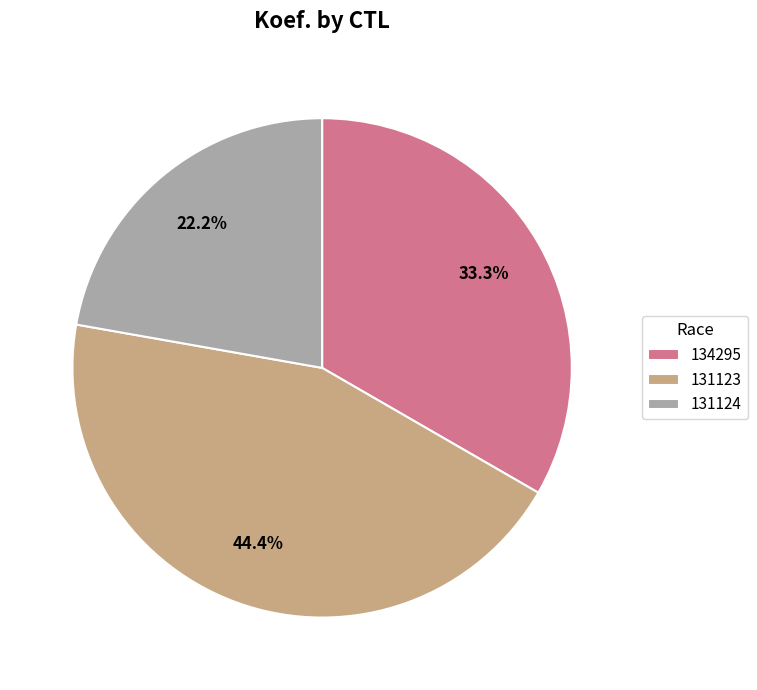

Between 131123 and 134295, which is larger?

131123